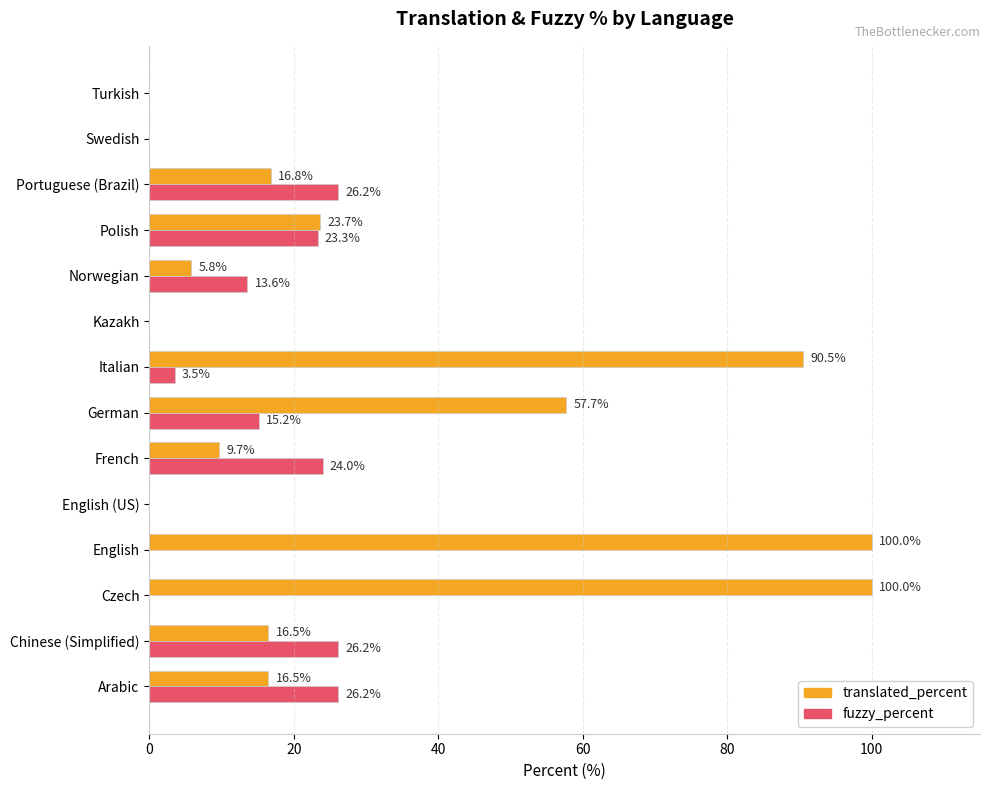

Which series has the largest total across all categories?

translated_percent